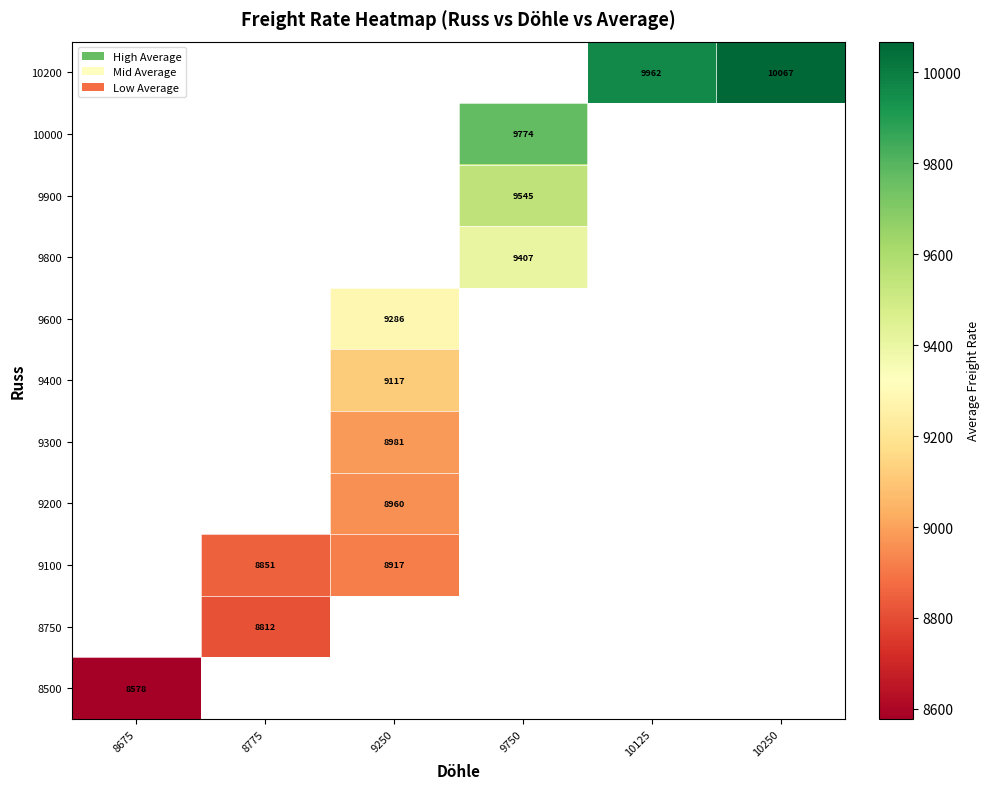

Which category has the highest value across all series?

10250